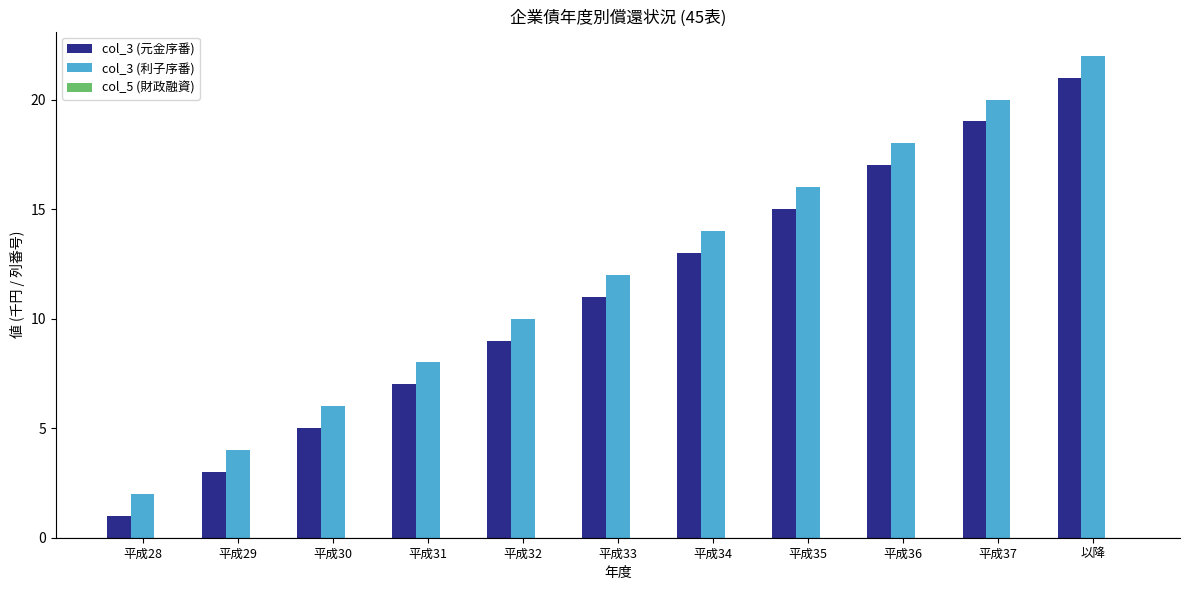

How many values in the col_3 (元金序番) series are below 11?

5